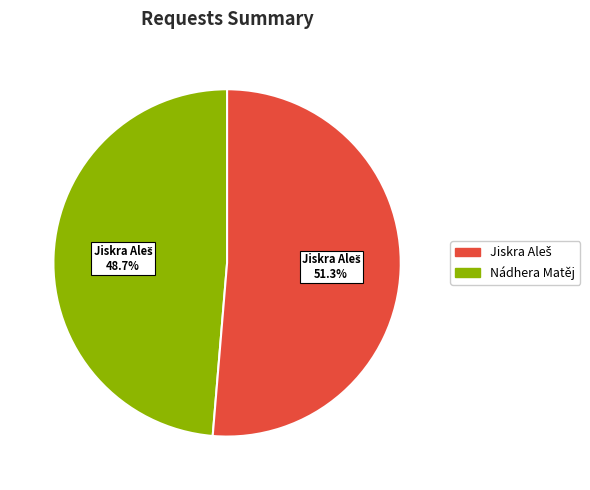

Is there a majority slice in this chart?

Yes